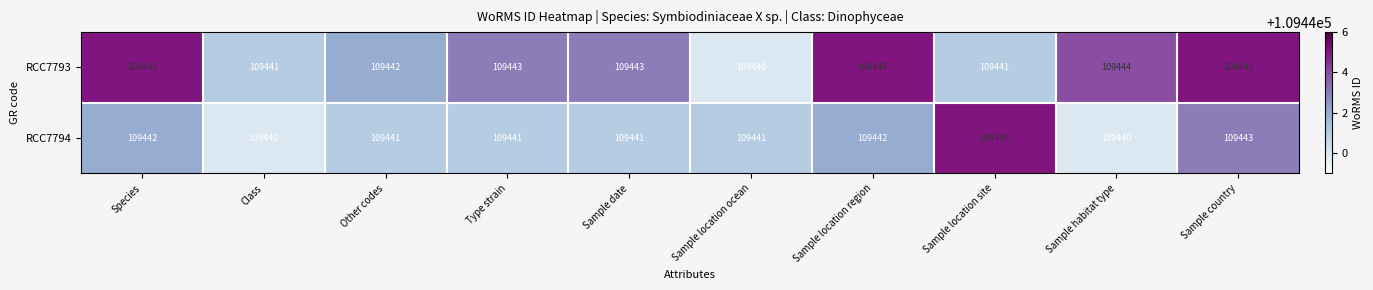

At which category is the sum across all series the highest?

Sample country